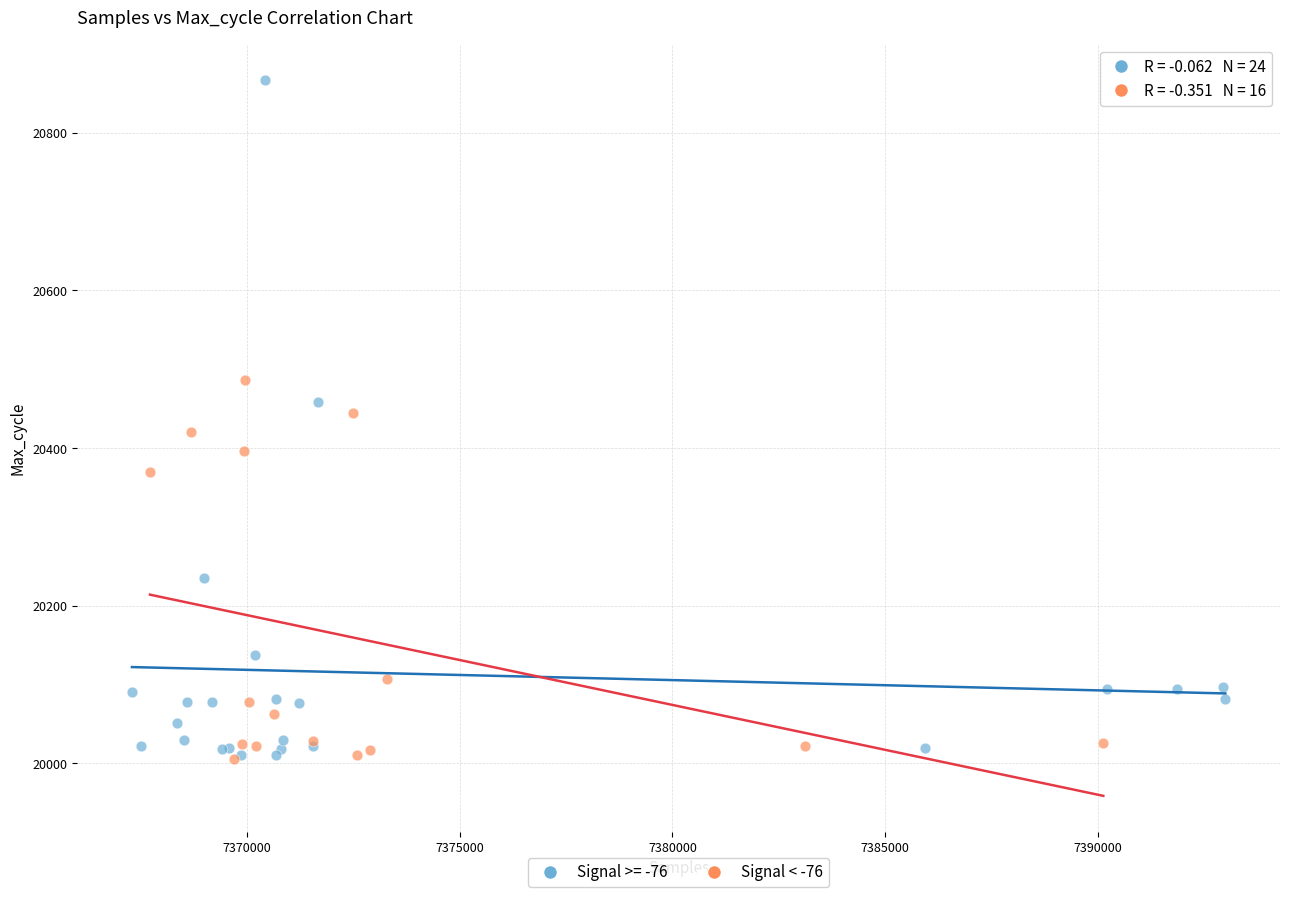

Which series has the largest Y range (max minus min)?

Signal >= -76